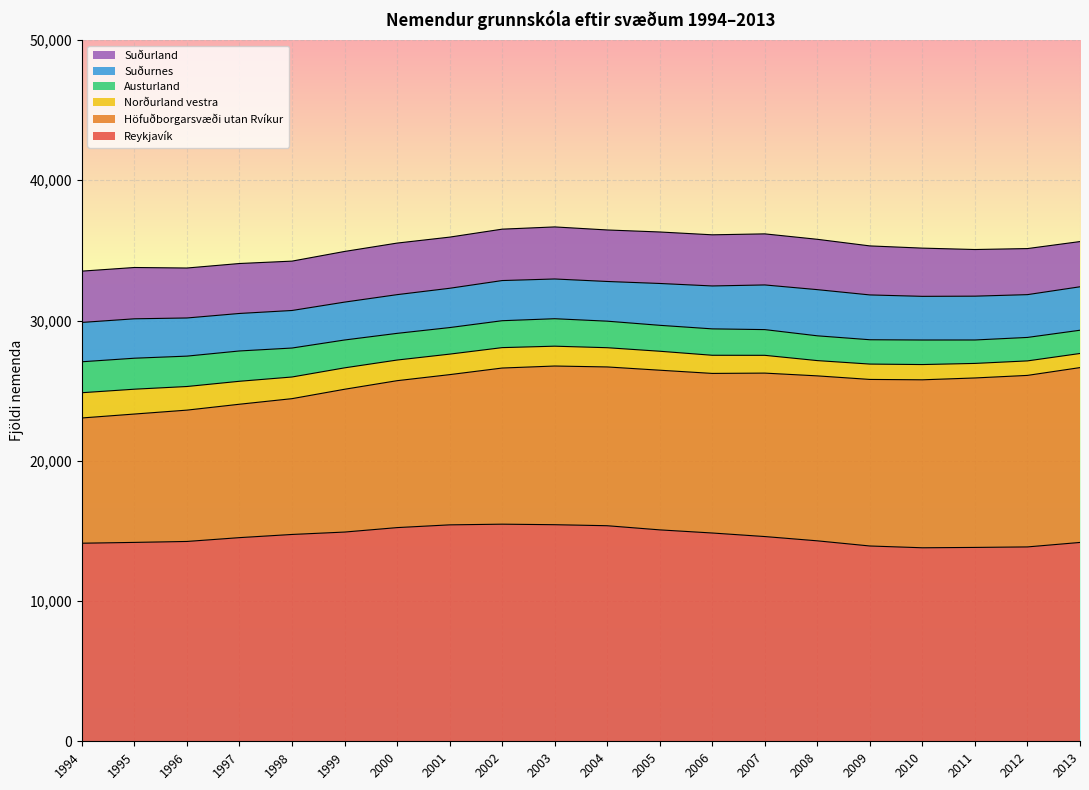

Rank the series by their maximum value, from lowest to highest.

Norðurland vestra, Austurland, Suðurnes, Suðurland, Höfuðborgarsvæði utan Rvíkur, Reykjavík